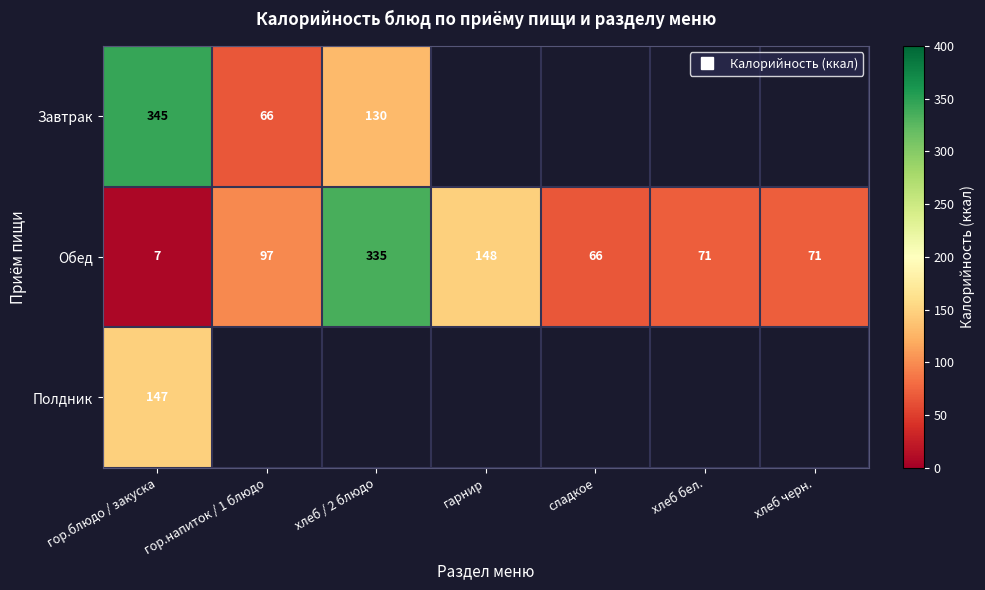

Rank the series by their maximum value, from highest to lowest.

Завтрак, Обед, Полдник